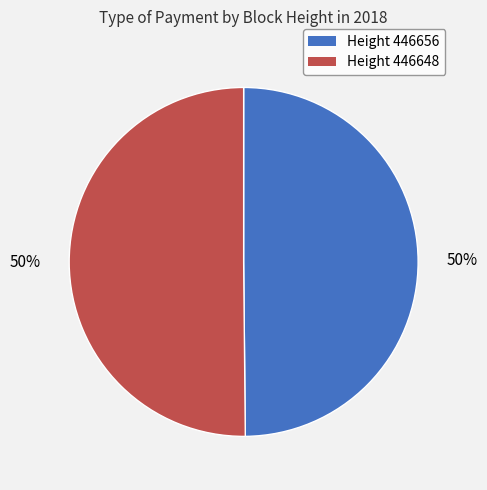

Which slice is the smallest?

446656